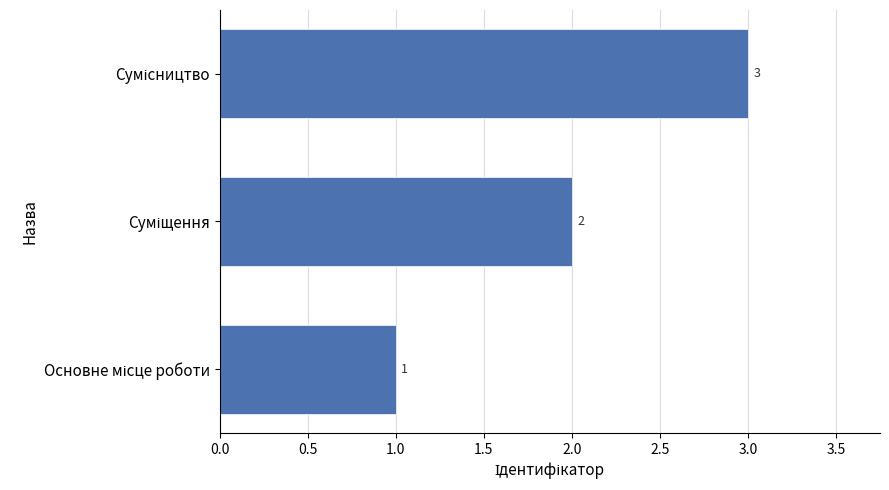

What is the greatest value displayed?

3